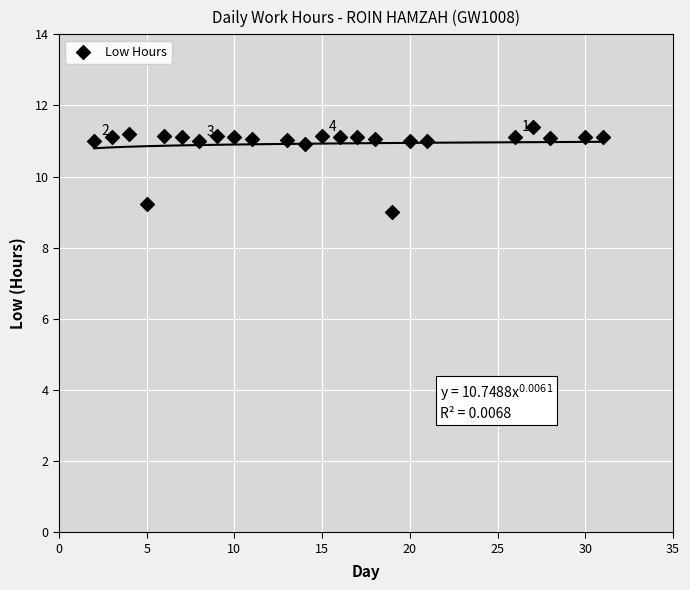

What is the range of Y values (max minus min)?

2.4